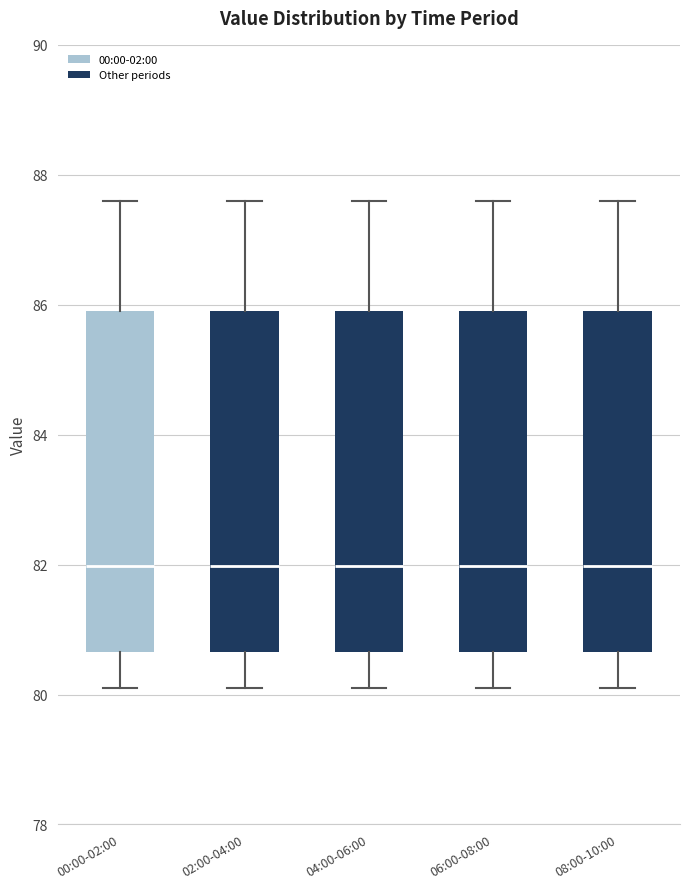

Where does the lower whisker of the box for 04:00-06:00 end on the y-axis? The values are not printed on the chart, so give them approximately, as read against the axis.

80.2